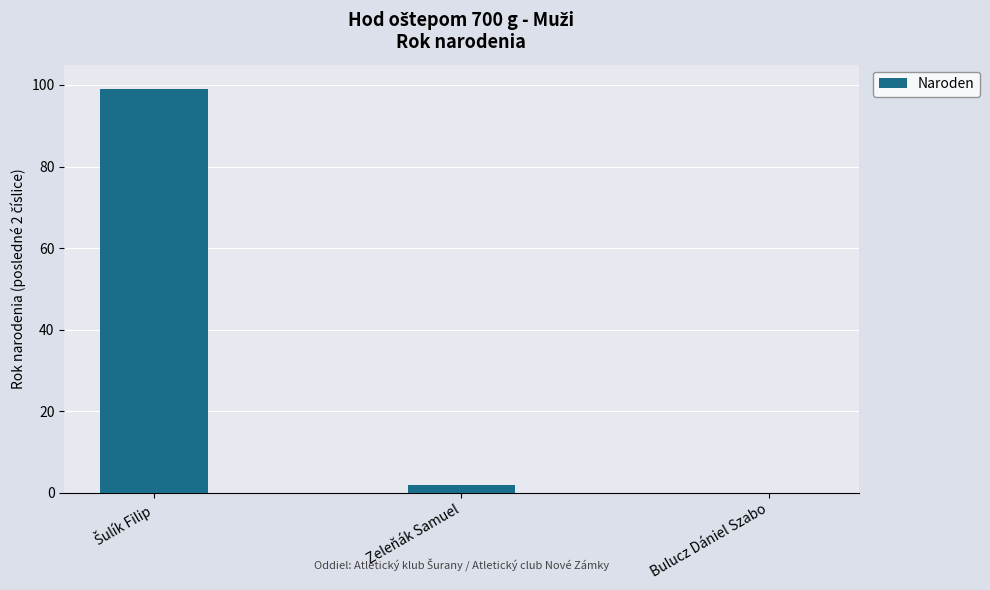

Count the number of data series in this chart.

1